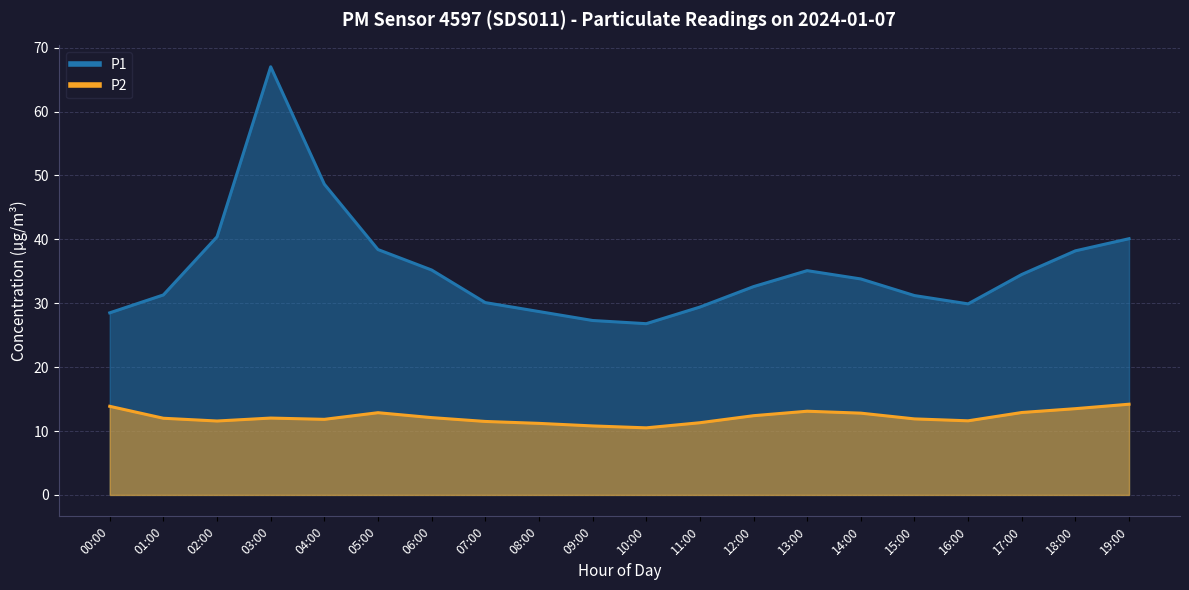

What are all the series names shown in the legend?

P1, P2